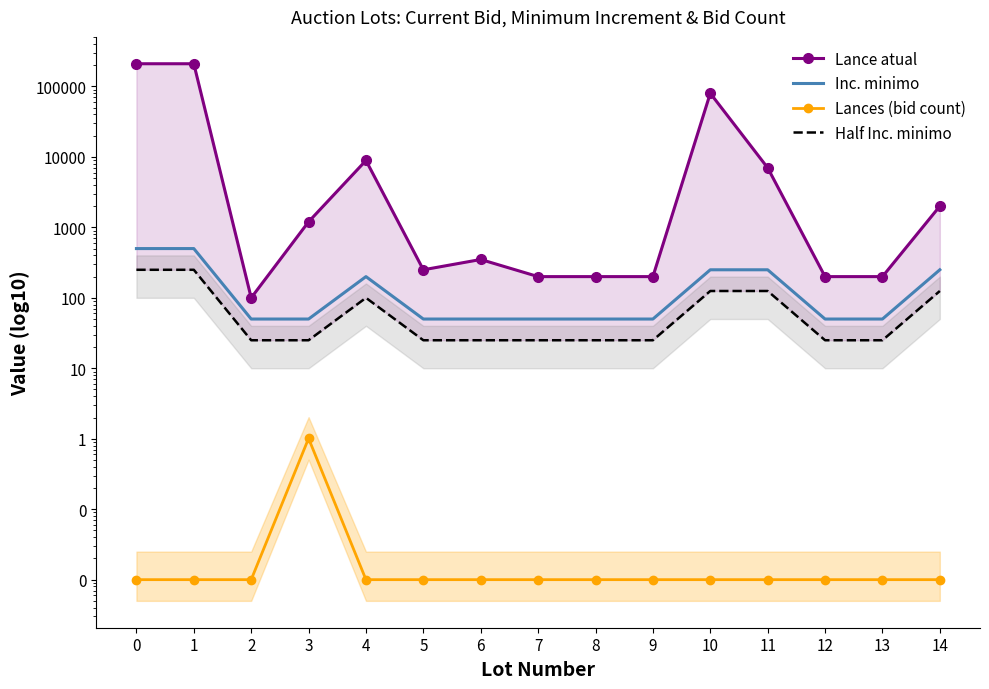

List the labels in order of Lances (bid count) value, smallest first.

0, 1, 2, 4, 5, 6, 7, 8, 9, 10, 11, 12, 13, 14, 3